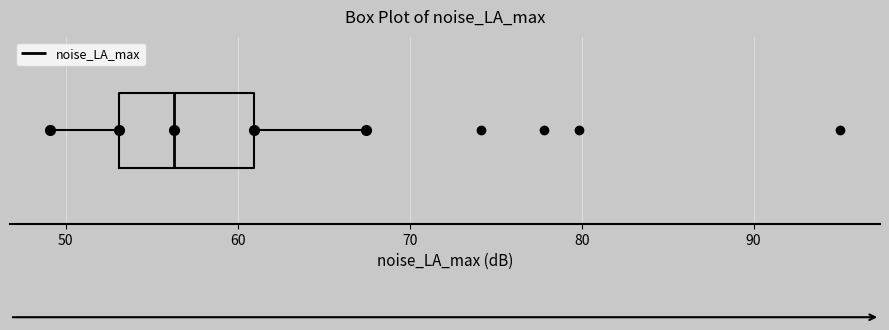

Transcribe this box plot: give where the median line is, the range the box spans, and where the two whiskers end, as read against the x-axis. The values are not printed on the chart, so give them approximately, as read against the axis.

median 56, box 53 to 61, whiskers 49 to 67